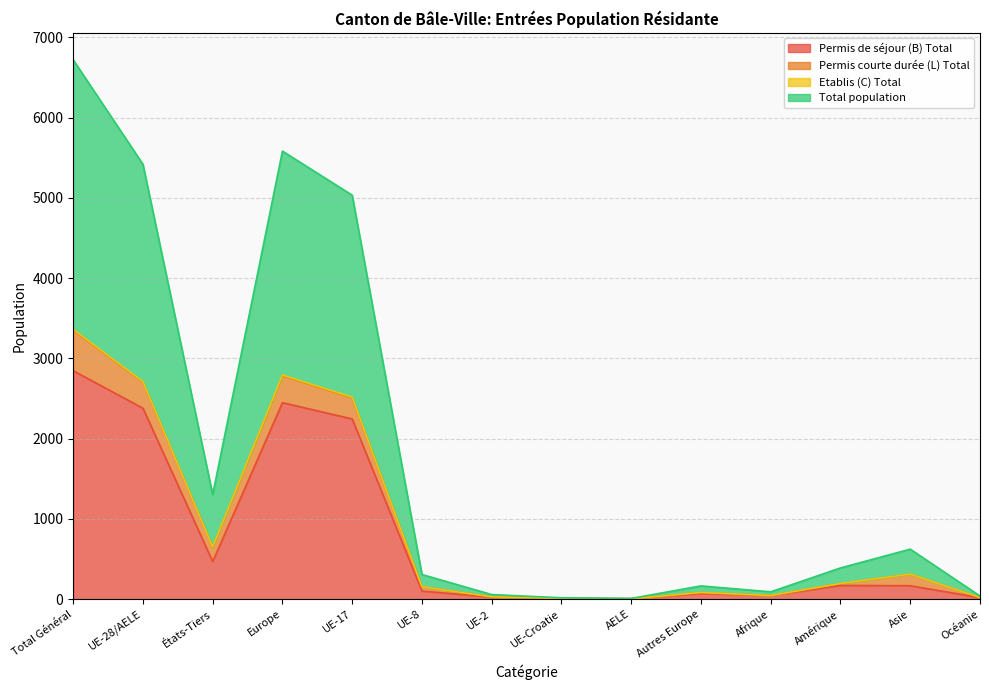

Which series has the widest spread of values?

Total population